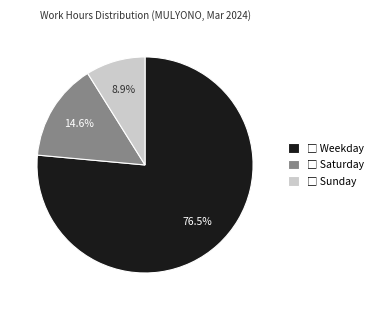

Is there any slice that represents more than half of the pie?

Yes